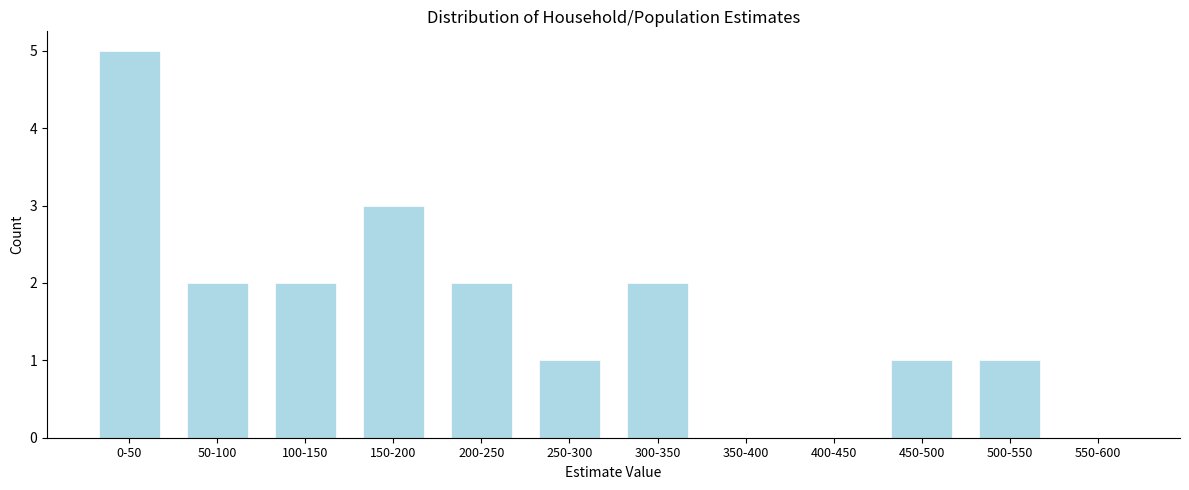

Reading left to right, what are all the values shown in this chart?

0-50=5	50-100=2	100-150=2	150-200=3	200-250=2	250-300=1	300-350=2	350-400=0	400-450=0	450-500=1	500-550=1	550-600=0